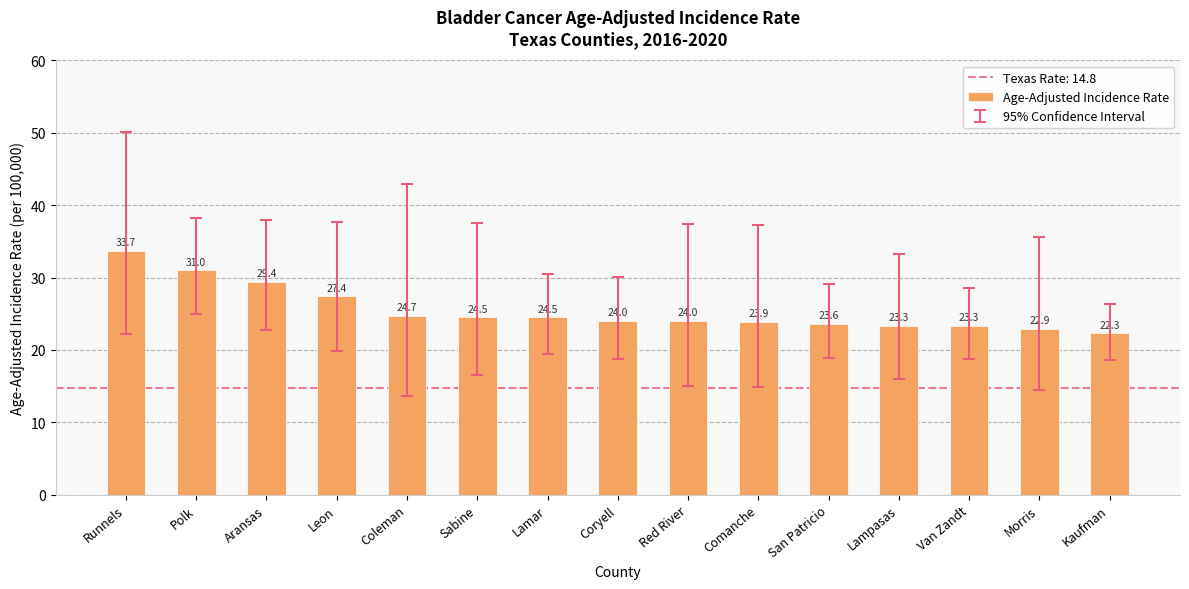

What is the label of the 15th bar from the left?

Kaufman